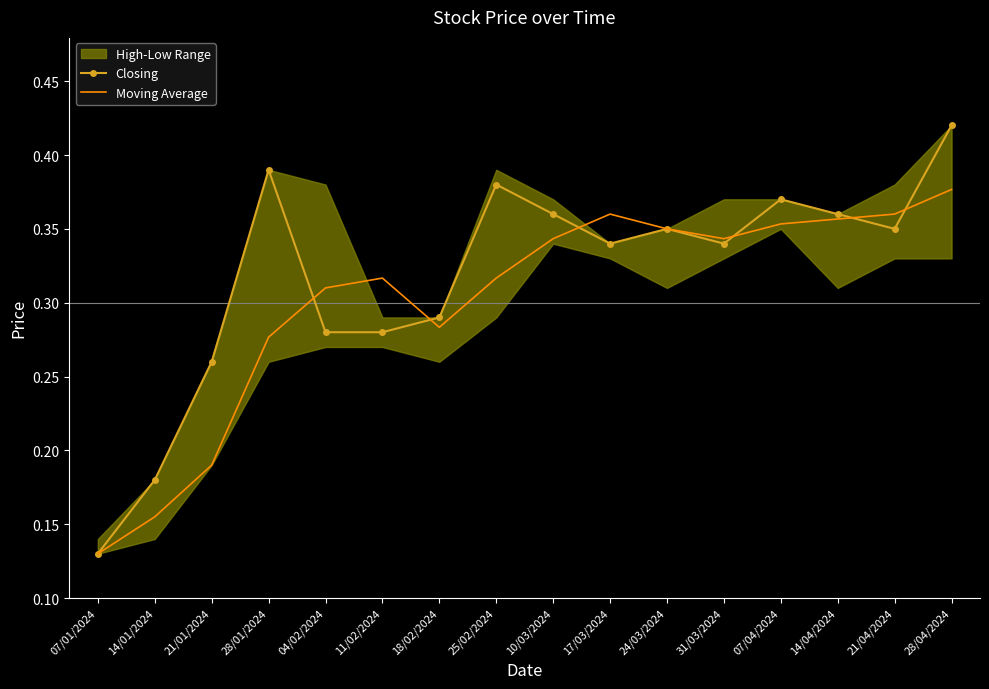

Is the value of Moving Average at 21/01/2024 greater than the value of Closing at 14/04/2024?

No